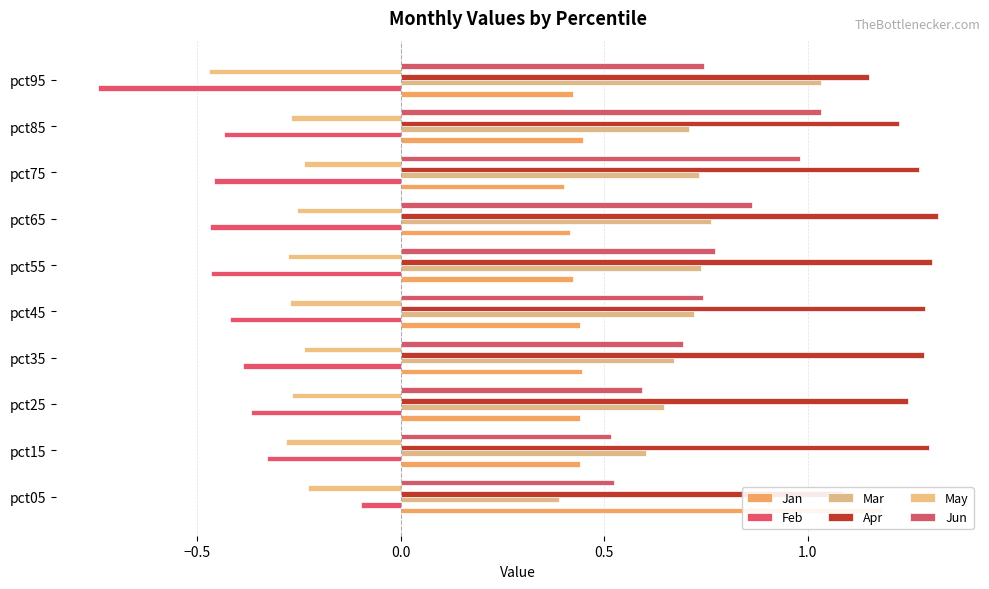

What is the difference between the maximum and second lowest values in the Mar series?

0.4